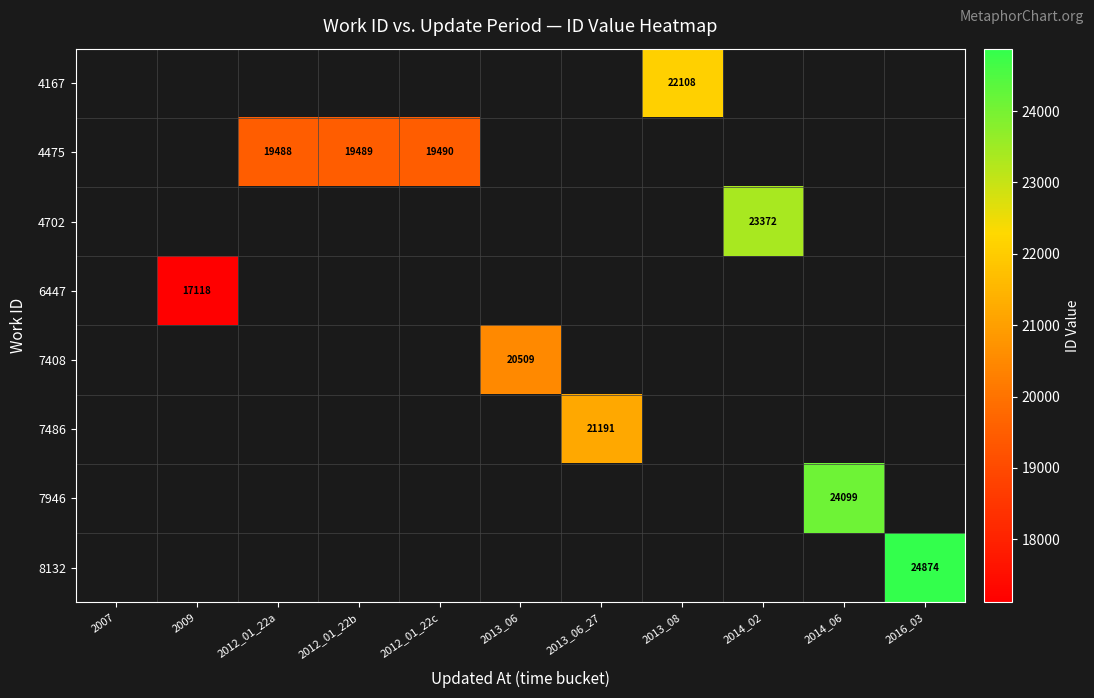

The 4475 series shows 25673 at 2012_01_22b. True or false?

False